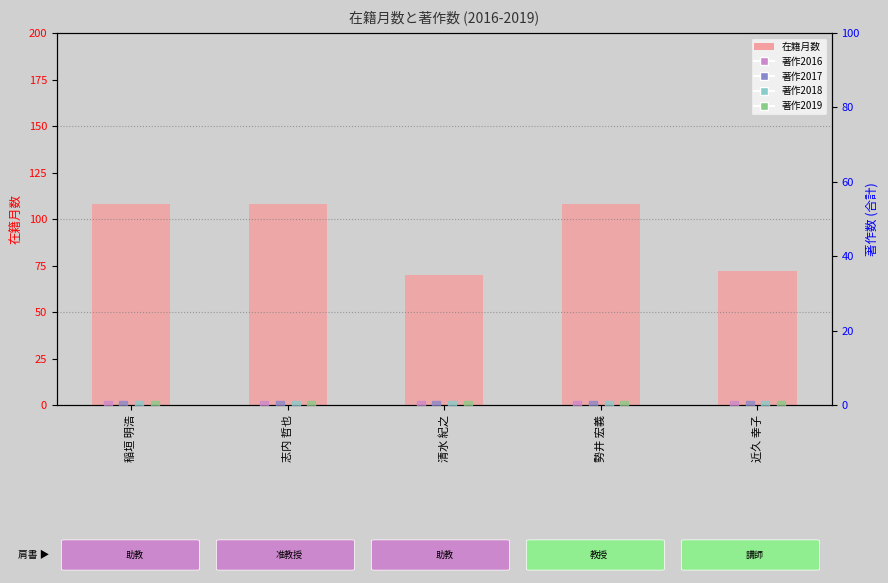

Which series has the widest spread of Y values?

在籍月数